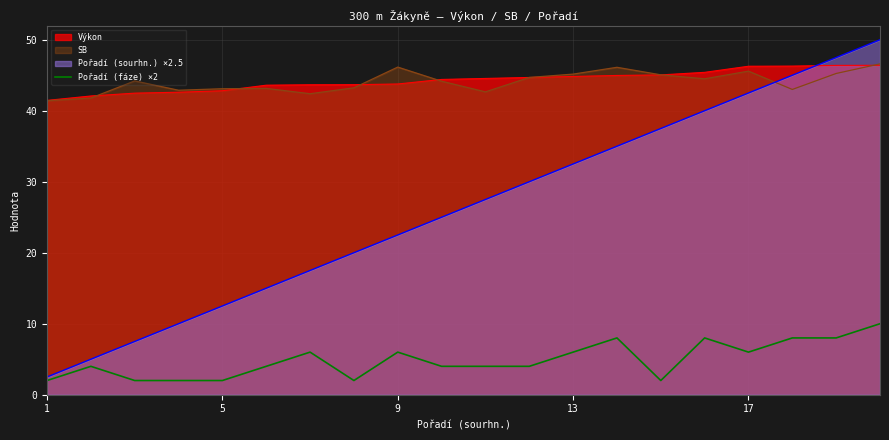

What is the maximum value shown in the chart?

50.0